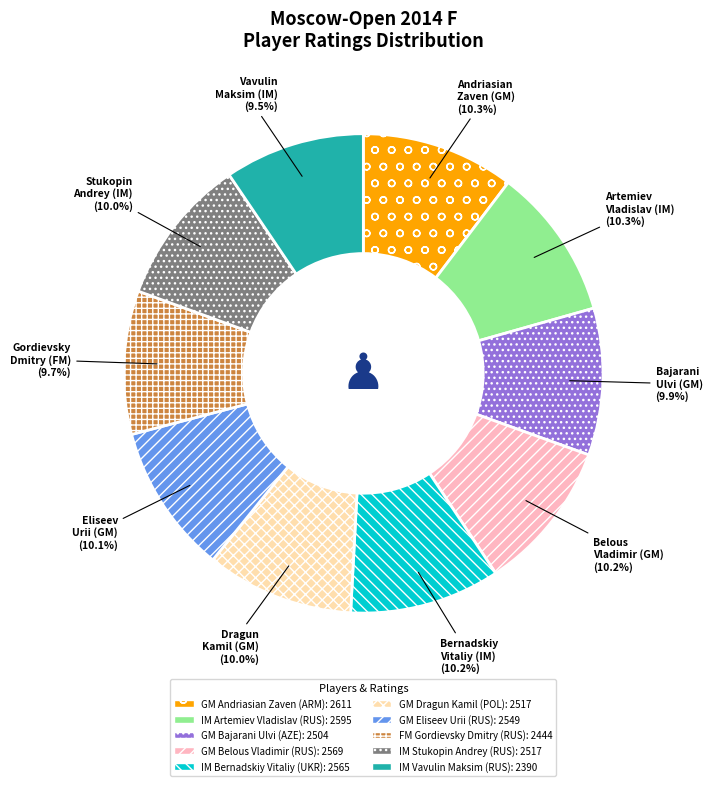

To the nearest percent, what portion does GM Dragun Kamil (POL) represent?

10%